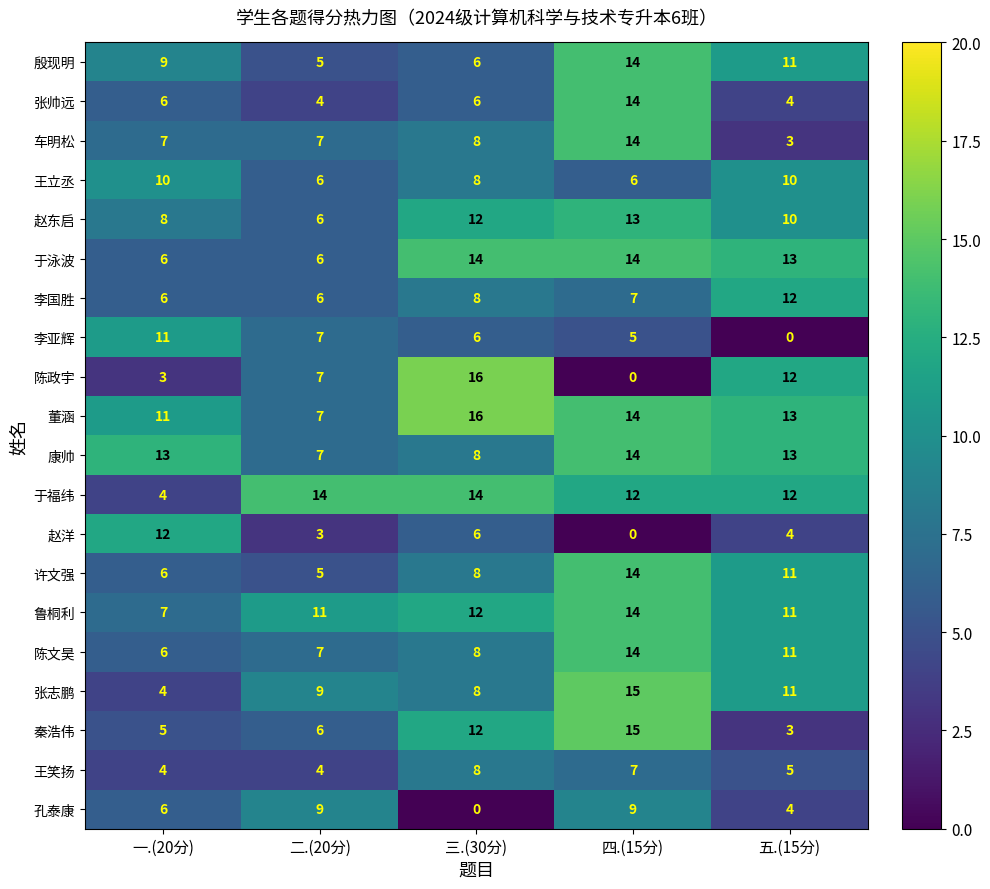

List the labels in order of 殷现明 value, largest first.

四.(15分), 五.(15分), 一.(20分), 三.(30分), 二.(20分)